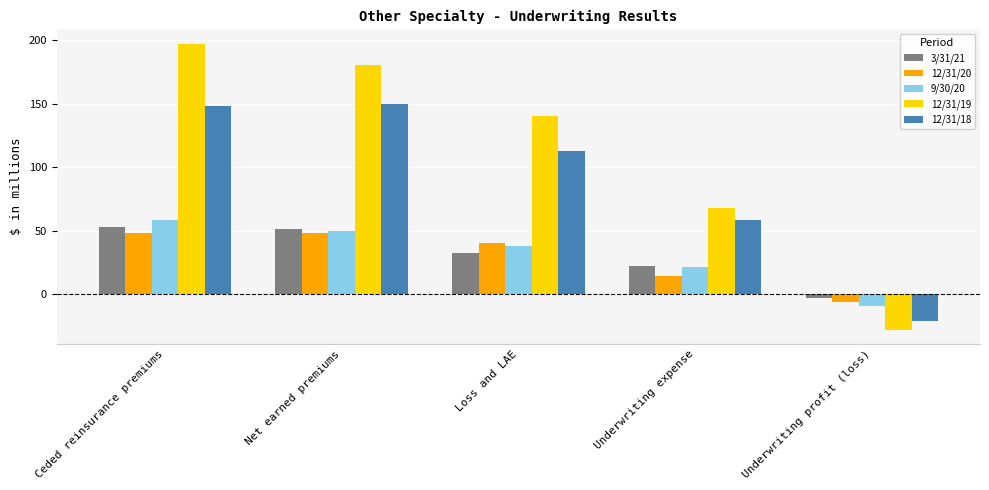

Which series changed the most between Underwriting expense and Underwriting profit (loss)?

12/31/19